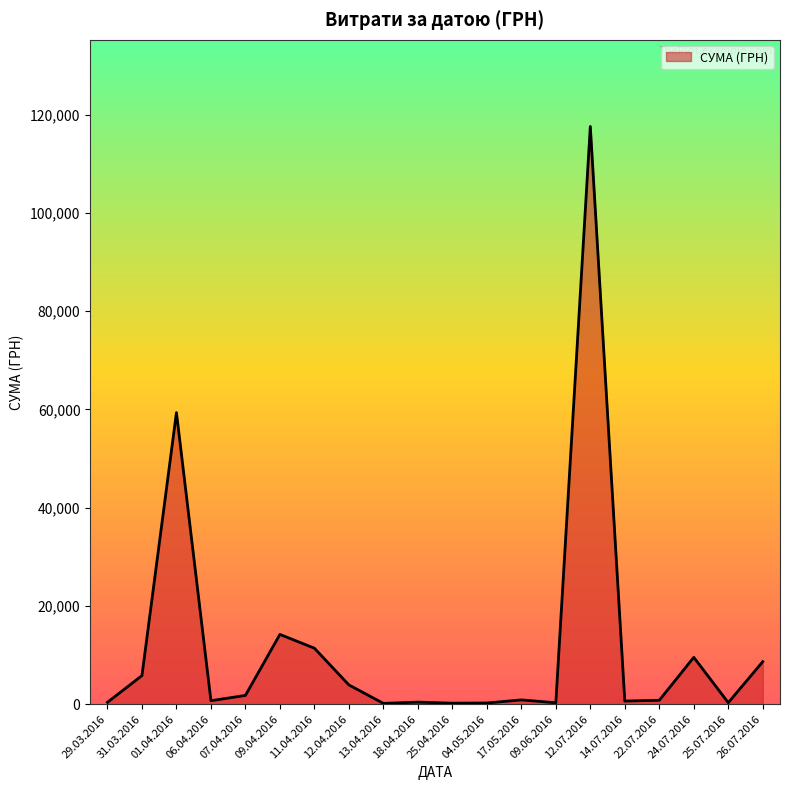

What is the ratio of the value at 26.07.2016 to the value at 09.04.2016?

0.6